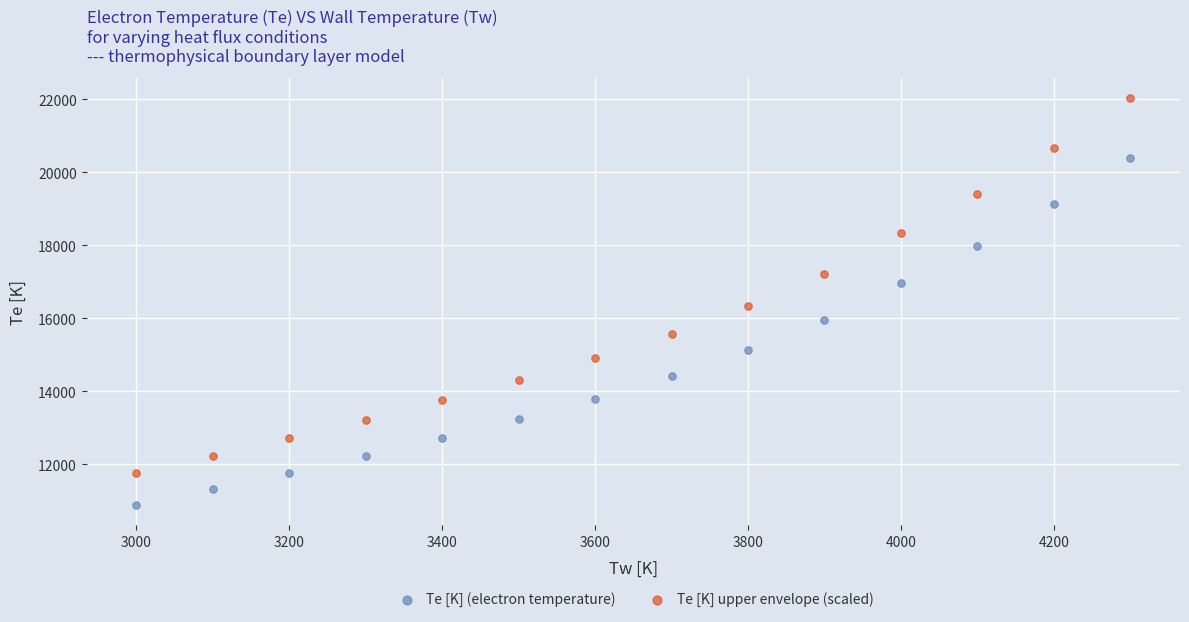

Across all data points, what is the range of X values (max minus min)?

1300.0